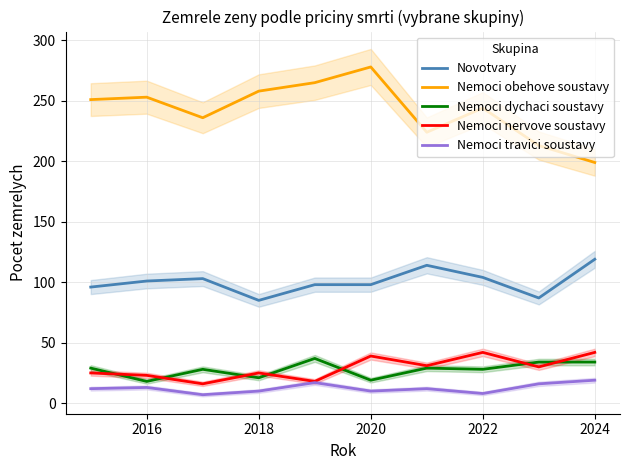

What is the value of the Nemoci dychaci soustavy point at the 10th from the left?

34